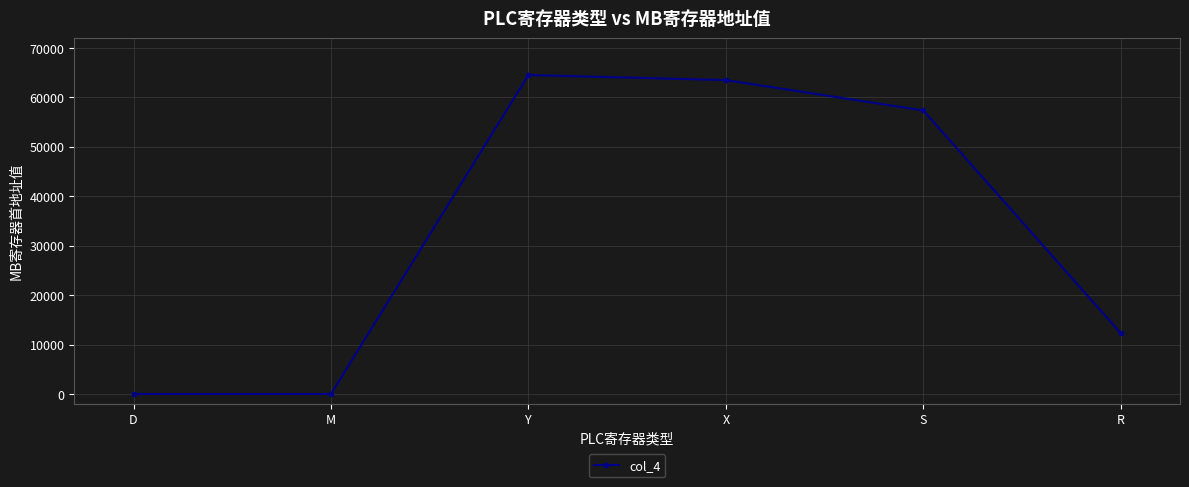

Between S and D, which is larger?

S